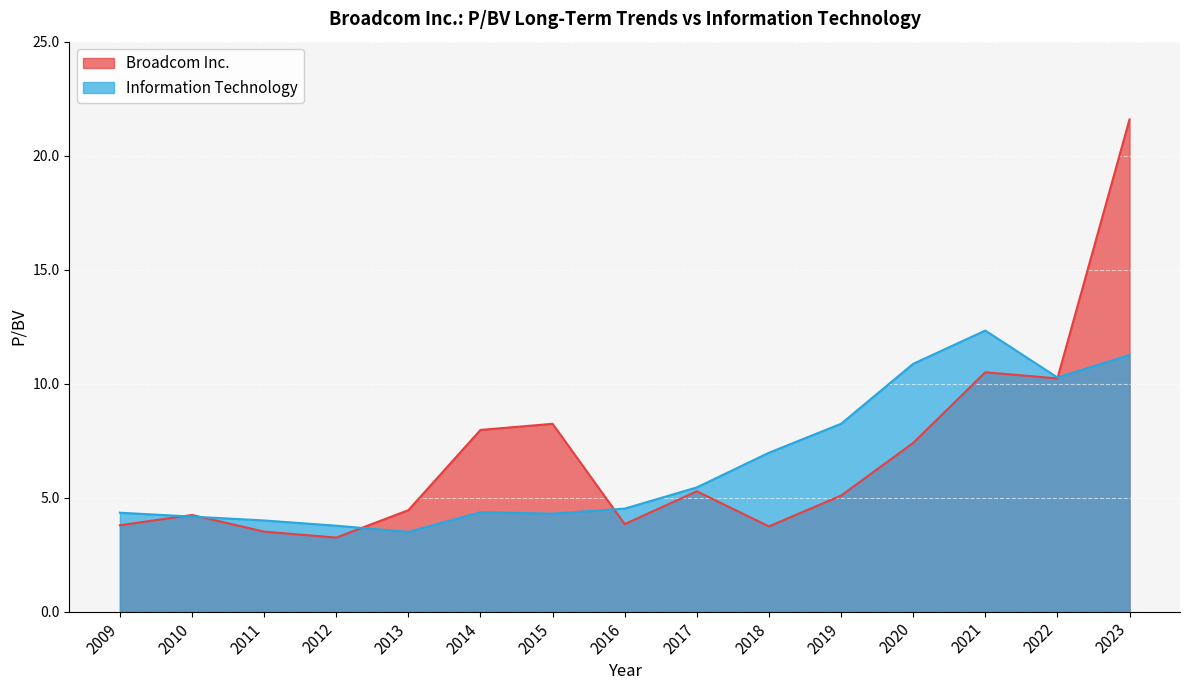

The Broadcom Inc. series shows 21.6 at 2023. True or false?

True